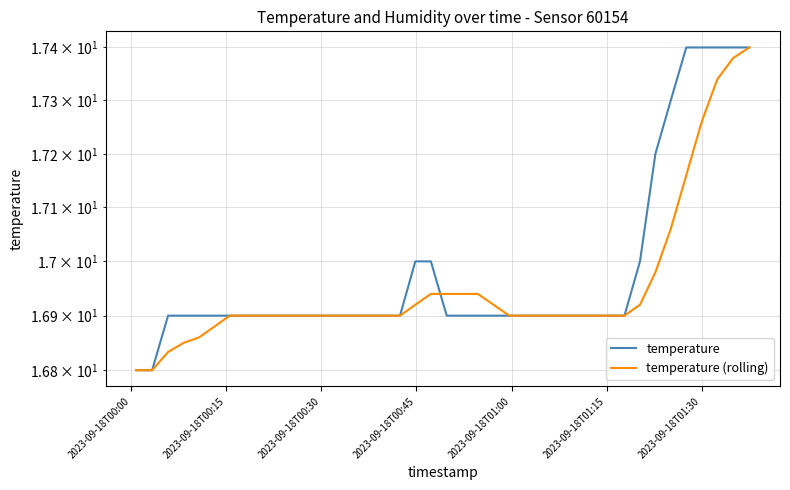

How many temperature values are between 16 and 17?

33